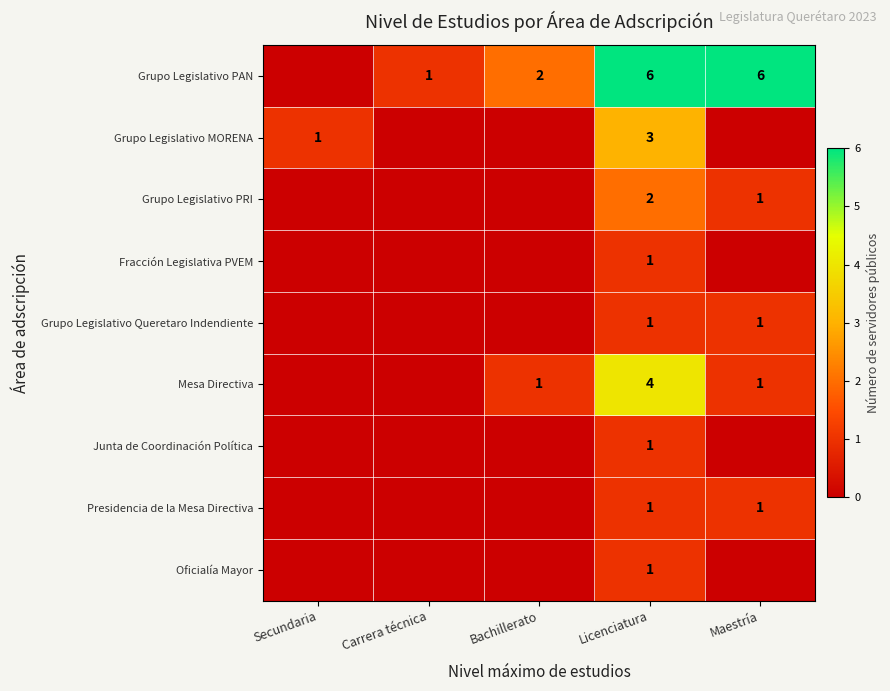

Is it true that Fracción Legislativa PVEM equals 1 at Licenciatura?

True